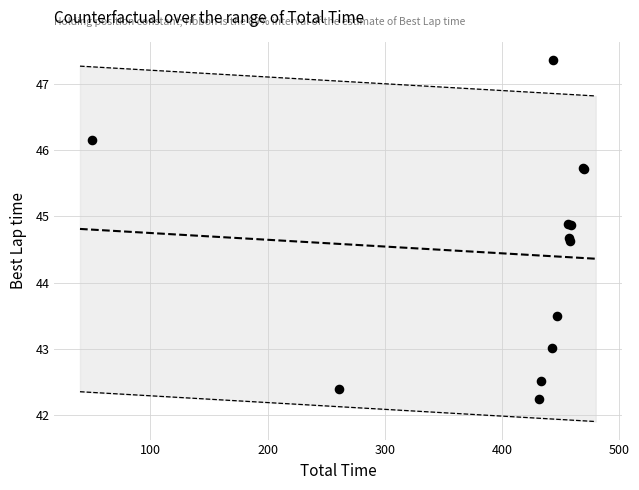

What Y value in the scatter plot is closest to 44?

43.5